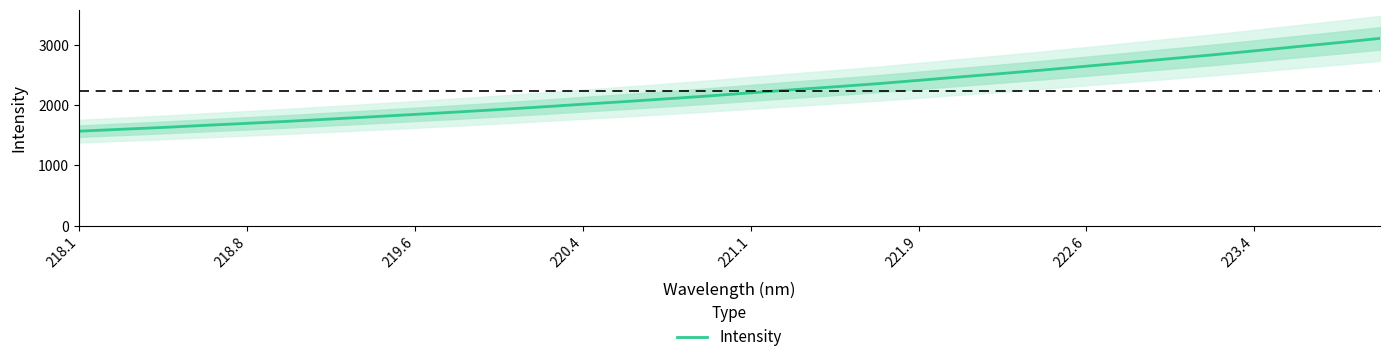

Is it true that Intensity equals 2014.9 at 220.4?

True